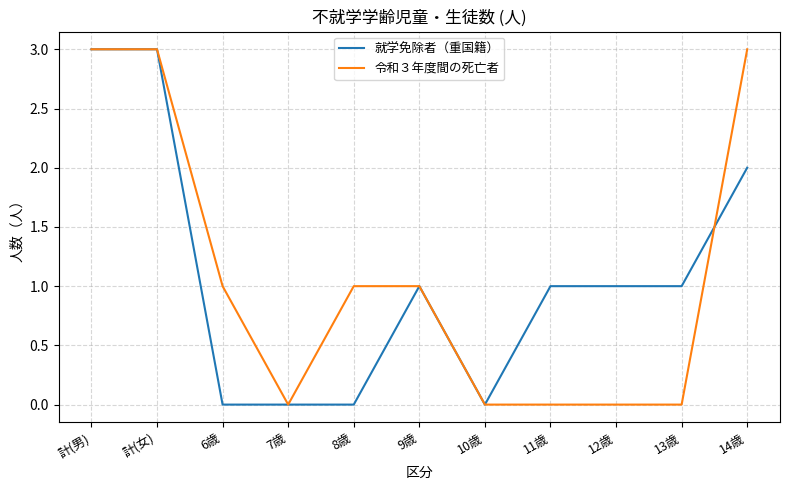

What position from the left is 10歳?

7